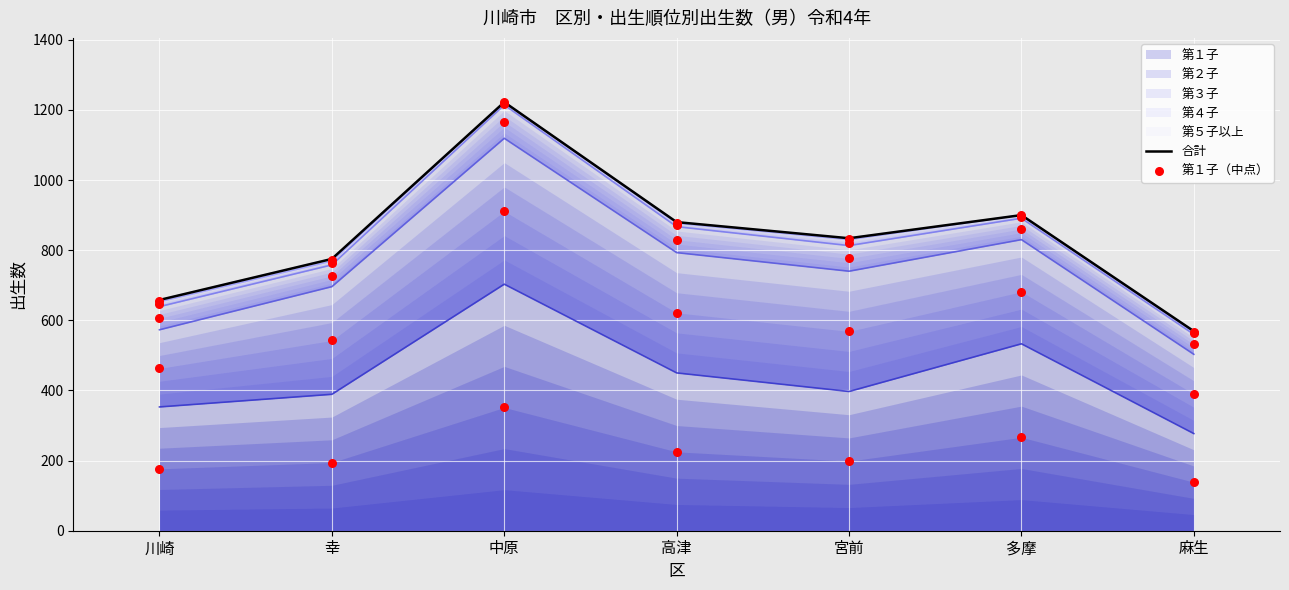

Which series has the largest total across all categories?

合計